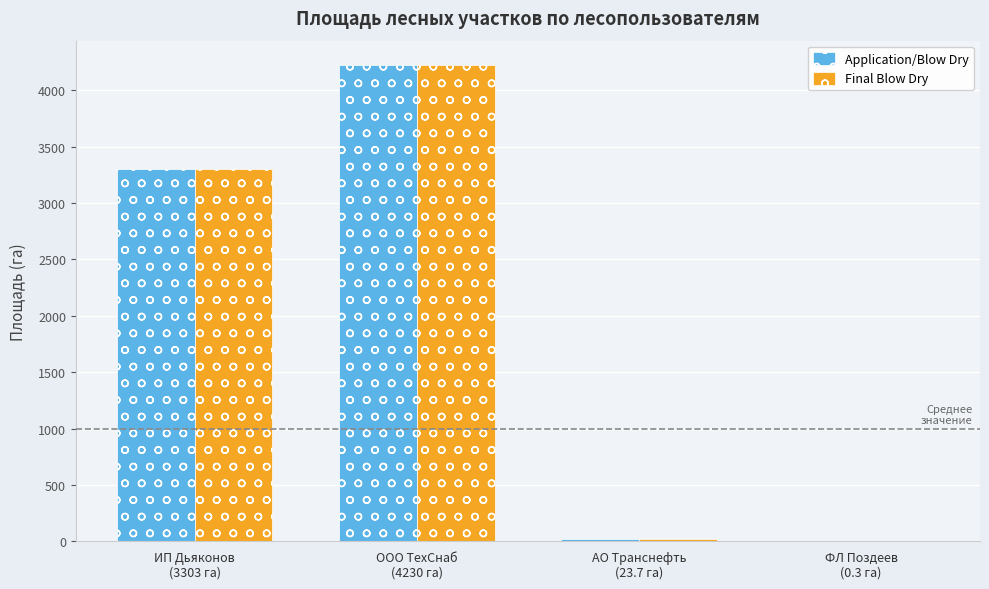

The value of Application/Blow Dry at ФЛ Поздеев
(0.3 га) is 0.3. True or false?

True